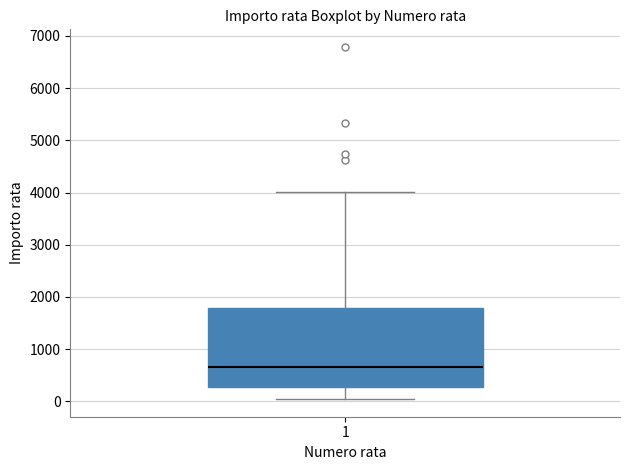

Where is the lower edge of the box at x = 1 on the y-axis? The values are not printed on the chart, so give them approximately, as read against the axis.

300